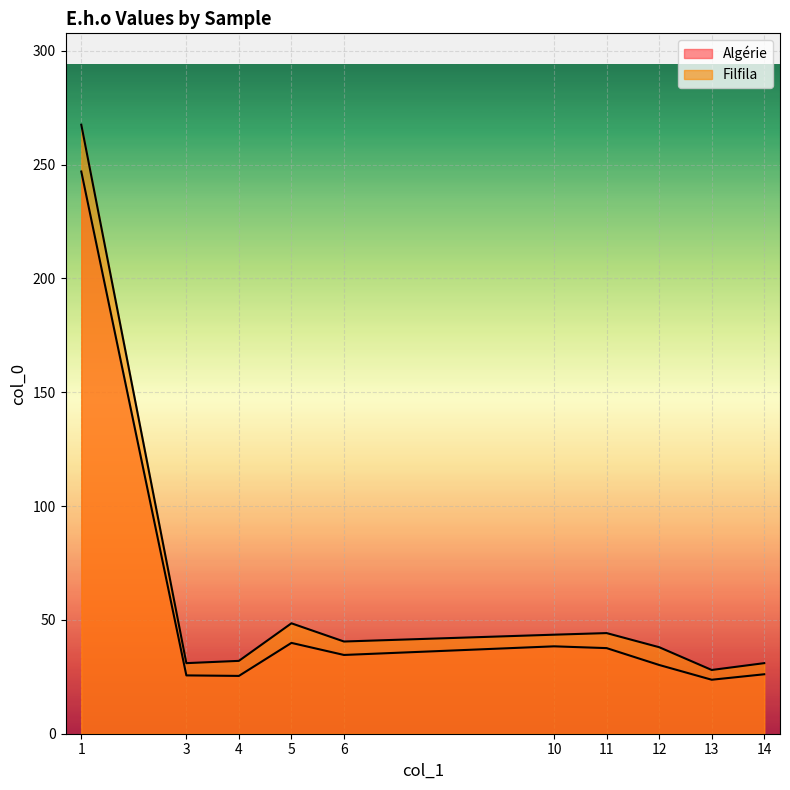

Which series has the widest spread of values?

Filfila